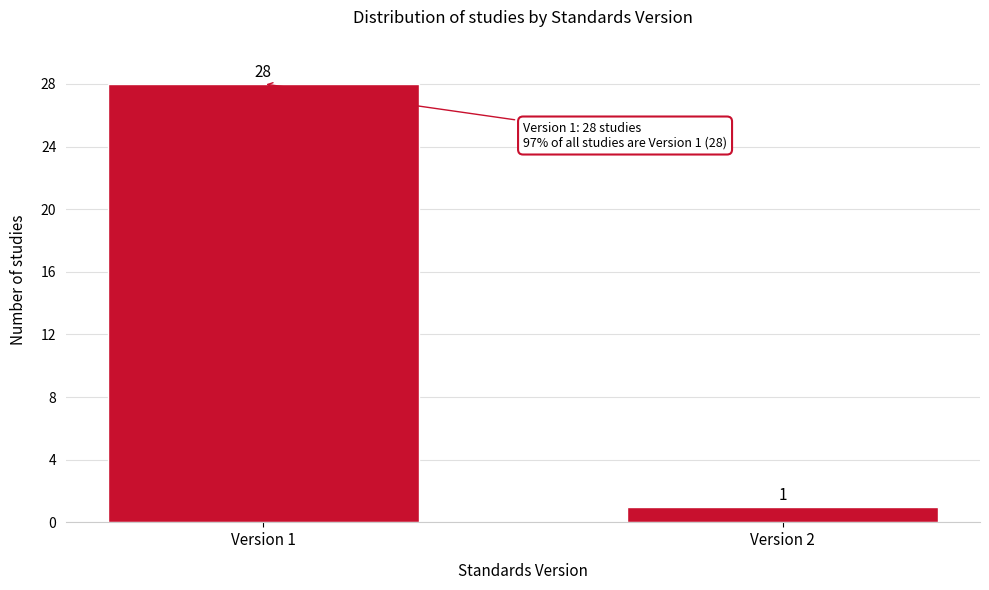

Reading left to right, transcribe all the data shown in this chart.

Version 1=28	Version 2=1